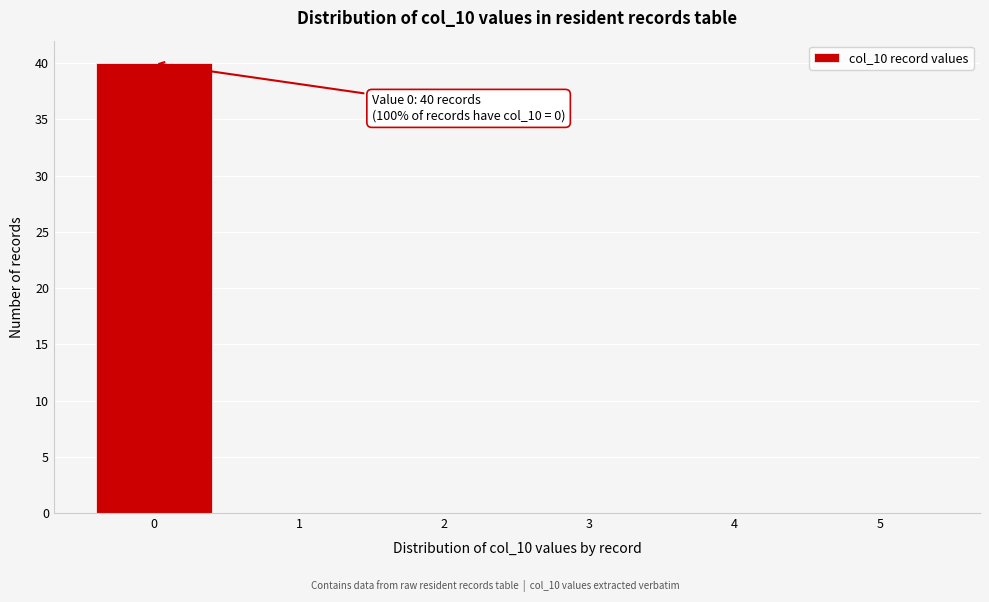

Reading right to left, transcribe all the data shown in this chart.

5=0	4=0	3=0	2=0	1=0	0=40